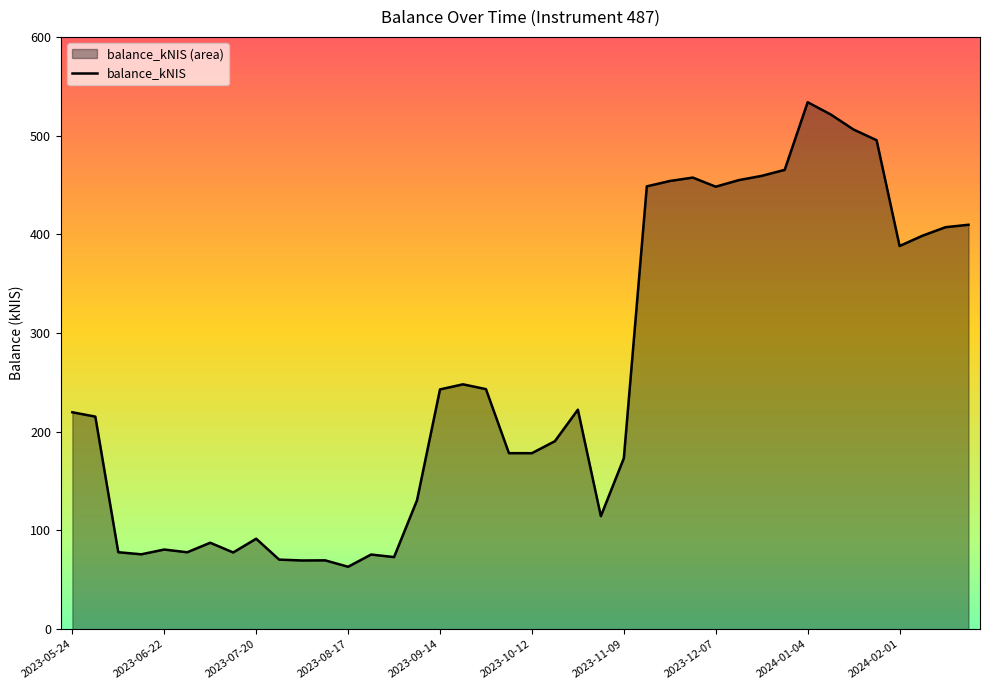

What is the value of the 1st point from the left?

219.7